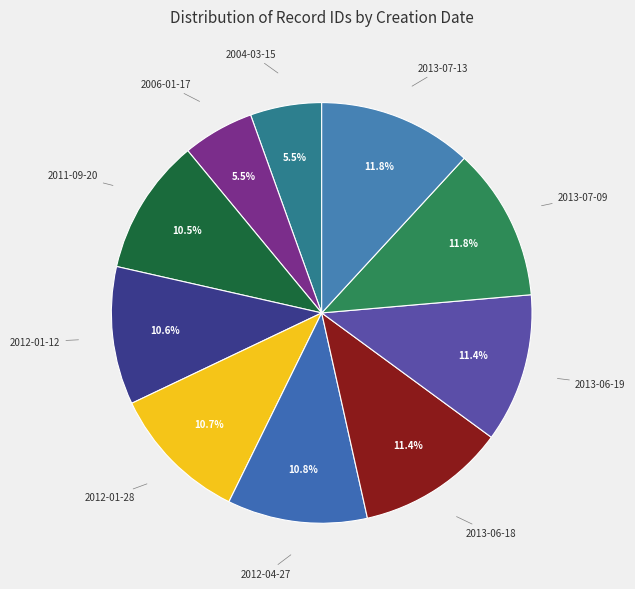

What is the ratio of the value at 2013-06-18 to the value at 2012-01-12?

1.1